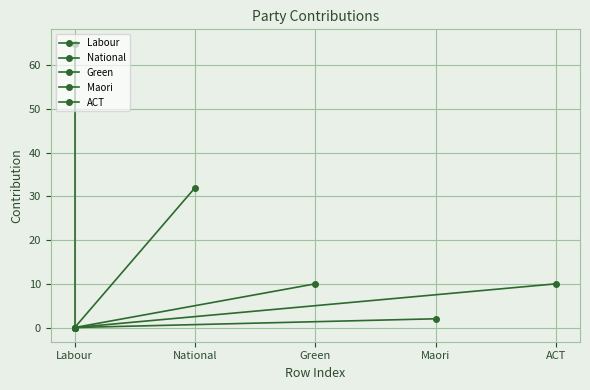

How many values in Labour are above zero?

1